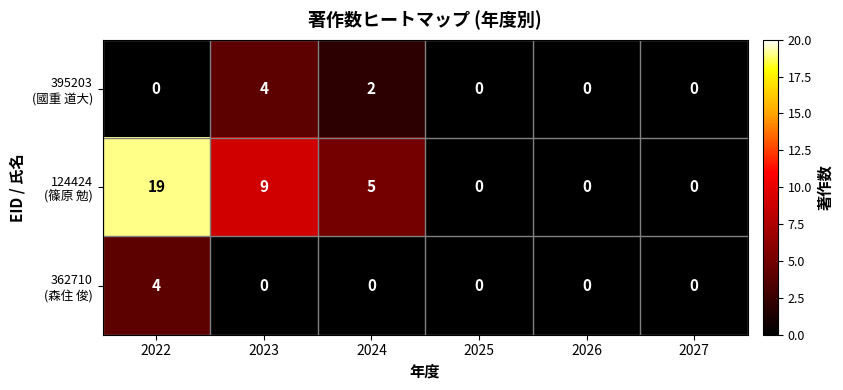

Which label corresponds to the largest value in the chart?

2022